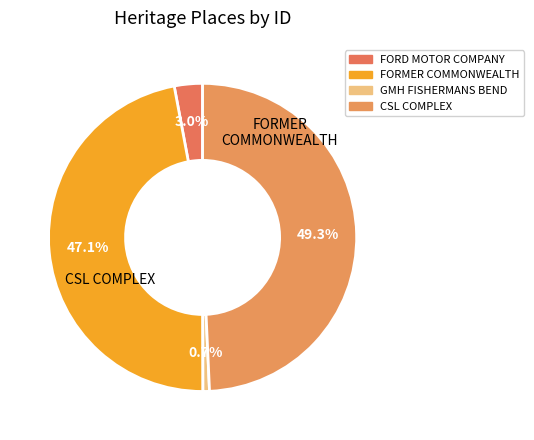

What is the largest slice in the pie chart?

CSL (COMMONWEALTH SERUM LABORATORIES) COMPLEX